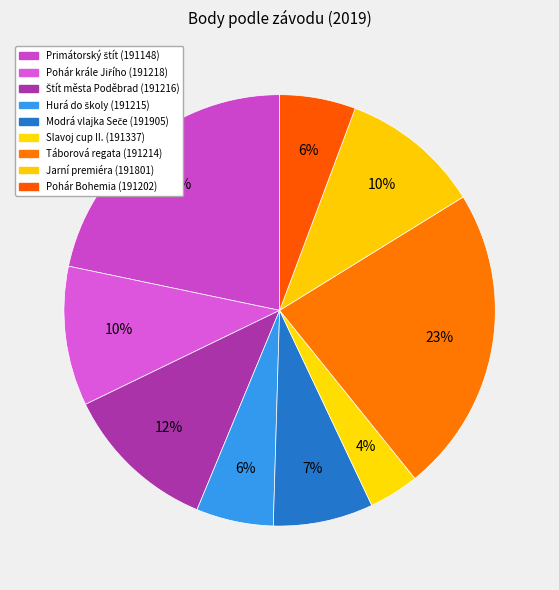

How many segments does this pie chart have?

9